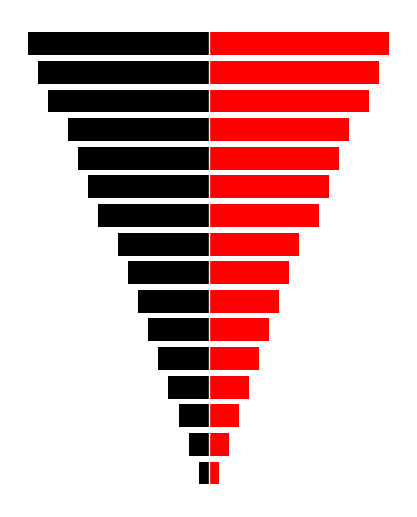

Which series has the largest range (max minus min)?

Left